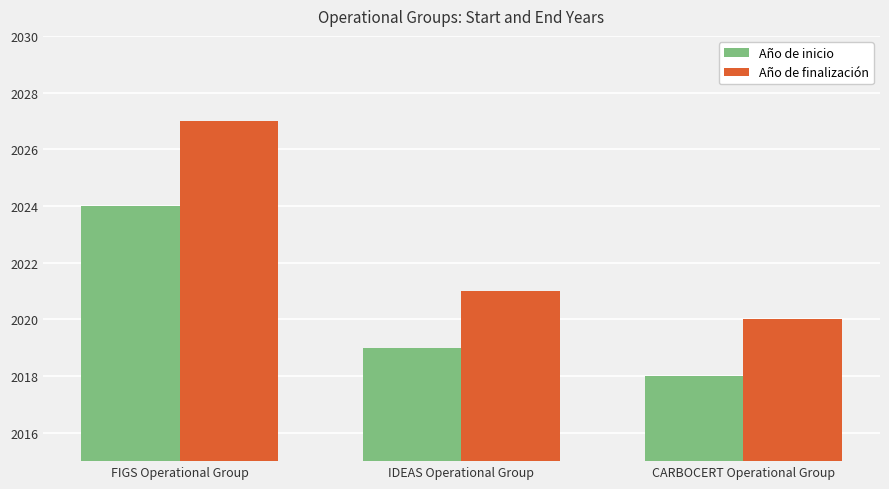

What is the total value across all series at FIGS Operational Group?

4051